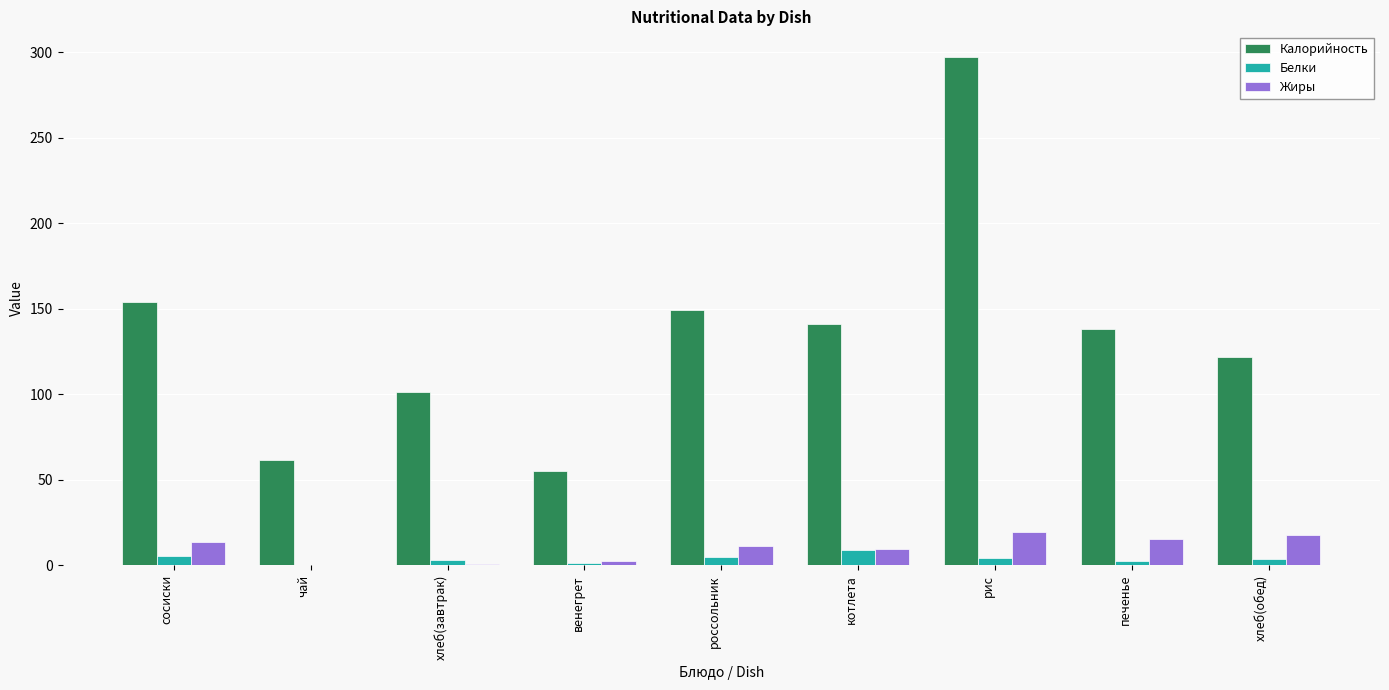

At which category is the sum across all series the highest?

рис